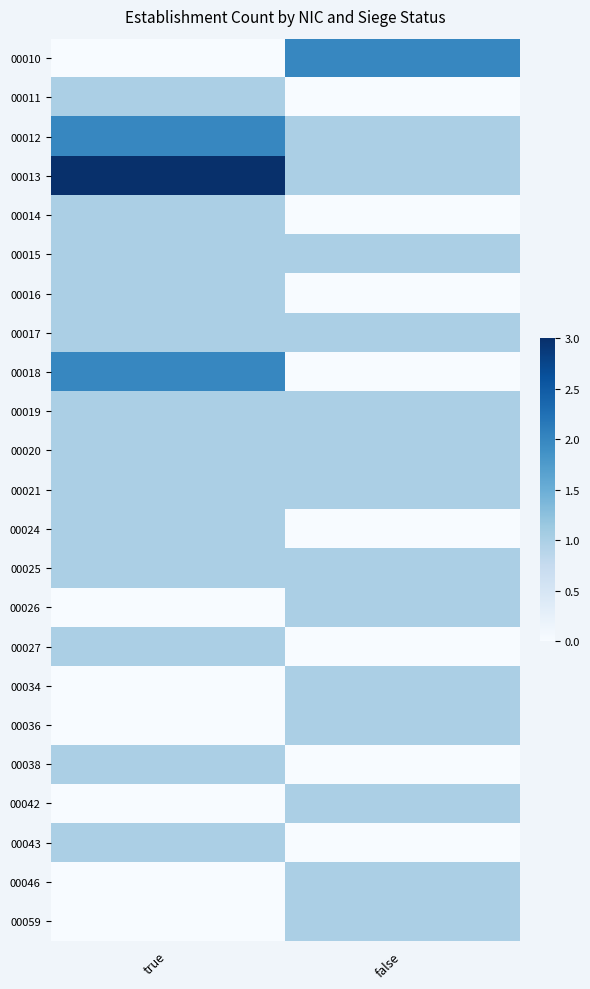

At which category is the sum across all series the highest?

true